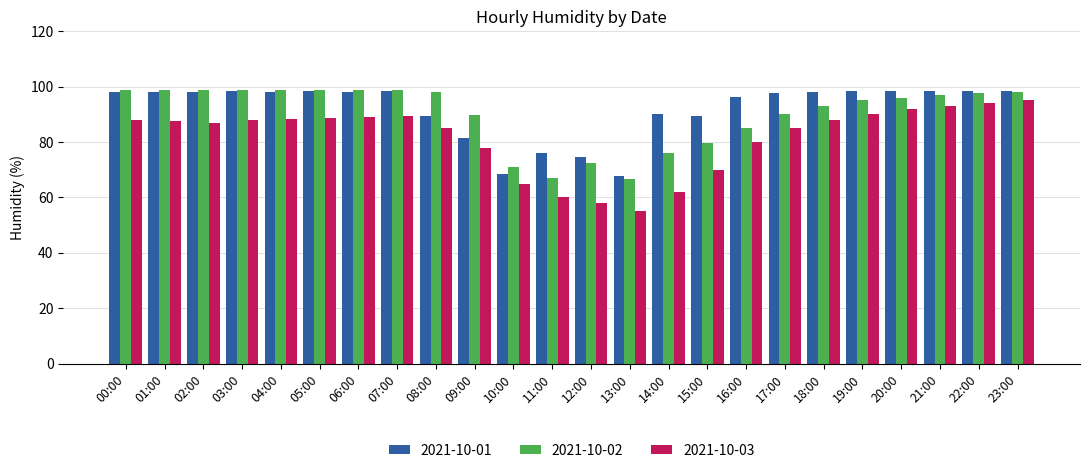

What is the sum of all 2021-10-02 values?

2162.1